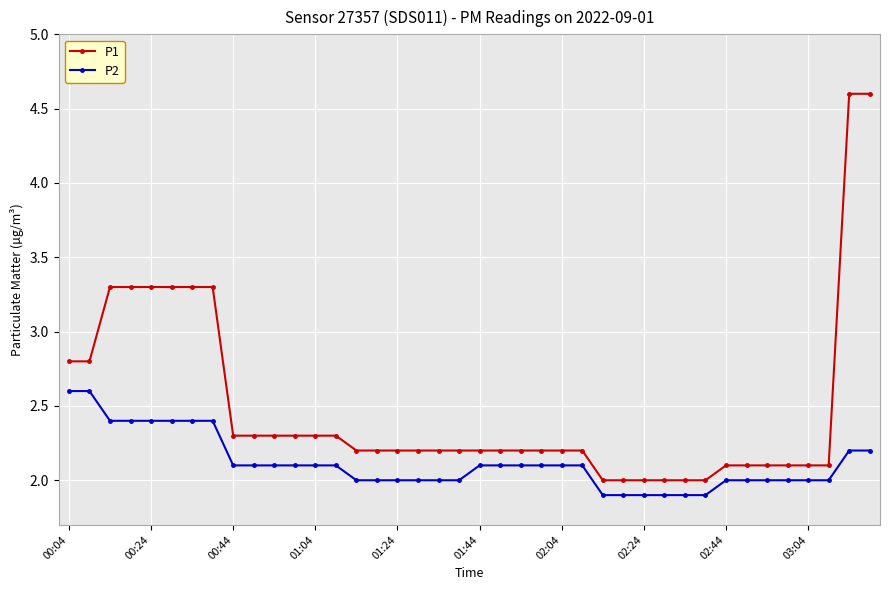

Rank the series by their maximum value, from lowest to highest.

P2, P1